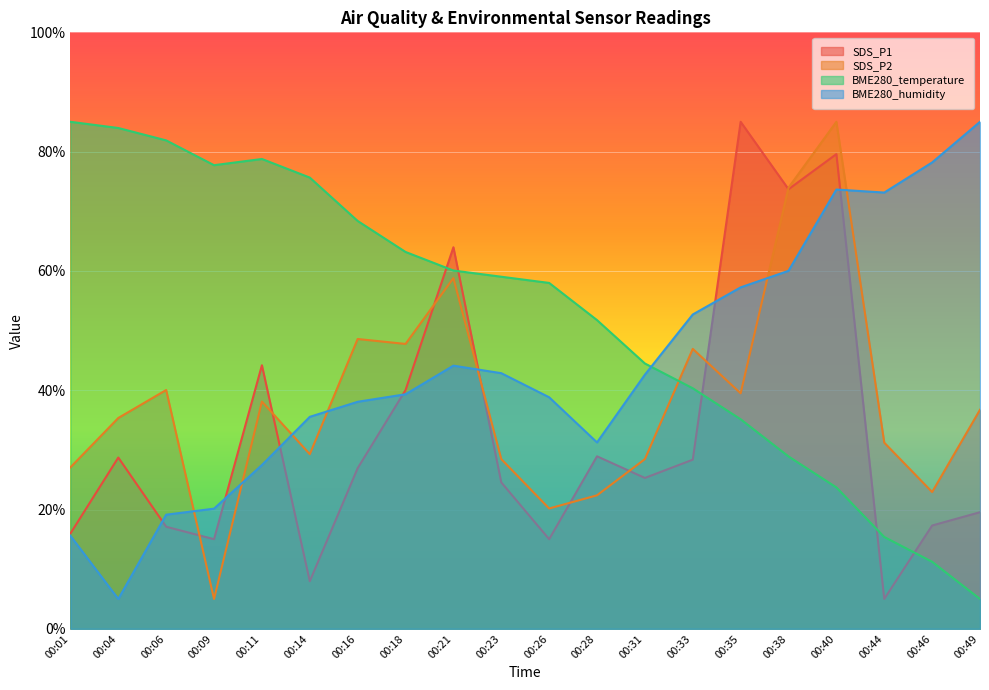

How many data points in SDS_P1 are above 26?

10